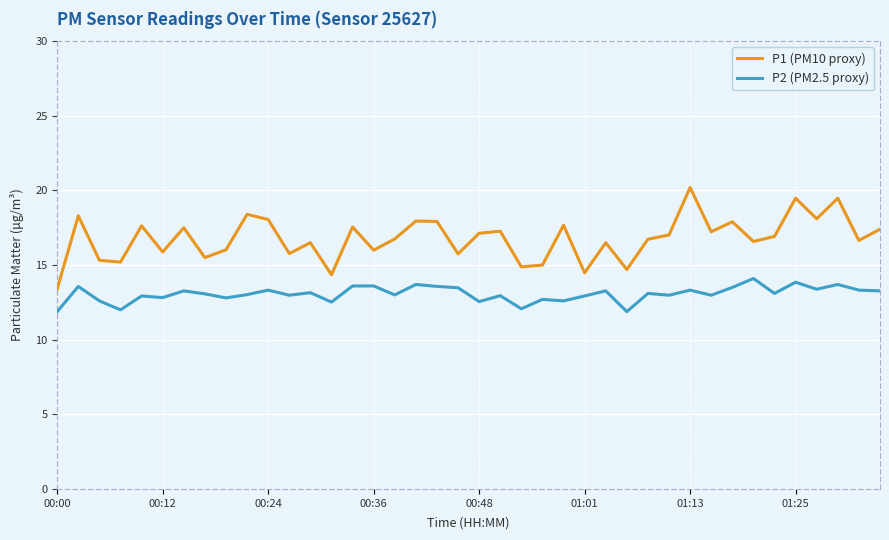

What is the difference between the second highest and second lowest values in the P2 (PM2.5 proxy) series?

2.0